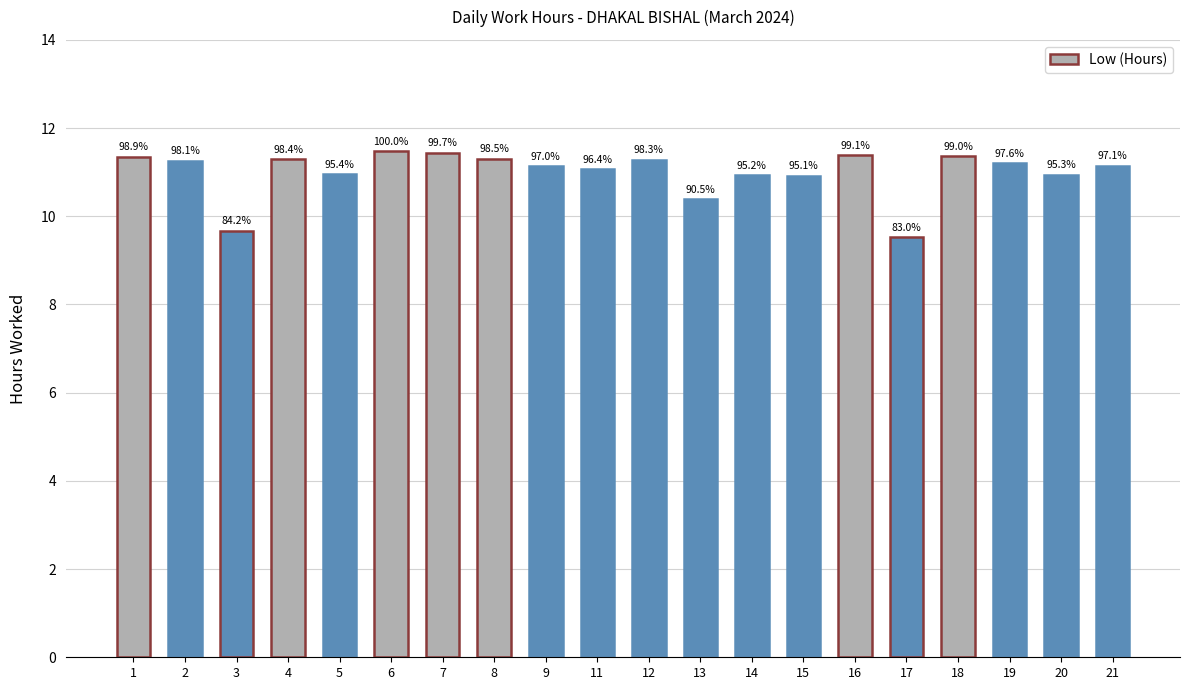

Rank the categories by value from lowest to highest.

17, 3, 13, 15, 14, 20, 5, 11, 9, 21, 19, 2, 12, 4, 8, 1, 18, 16, 7, 6